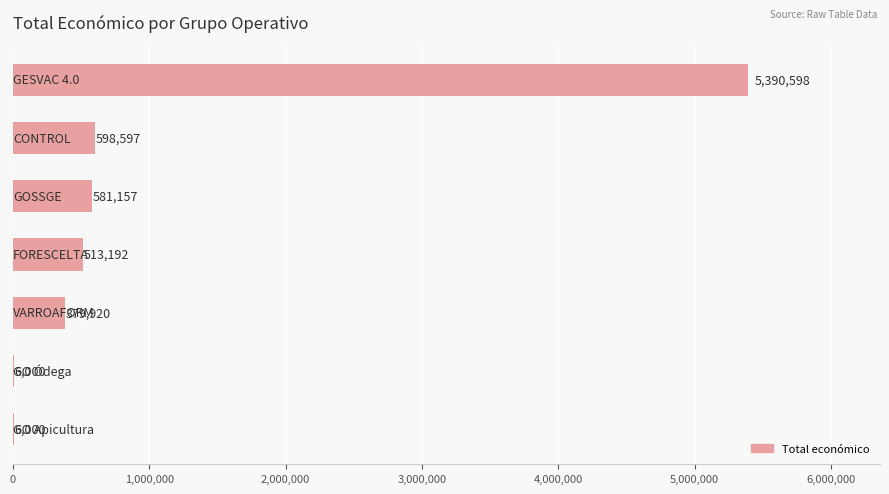

Are the bars horizontal?

Yes